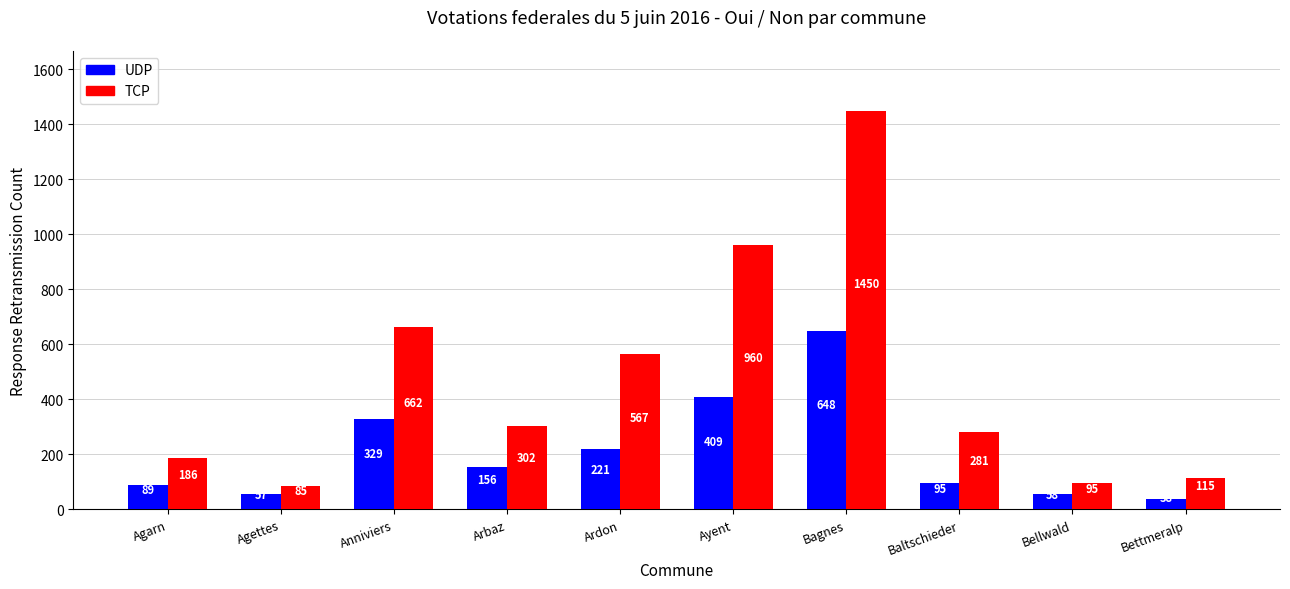

Which series has the largest total across all categories?

TCP